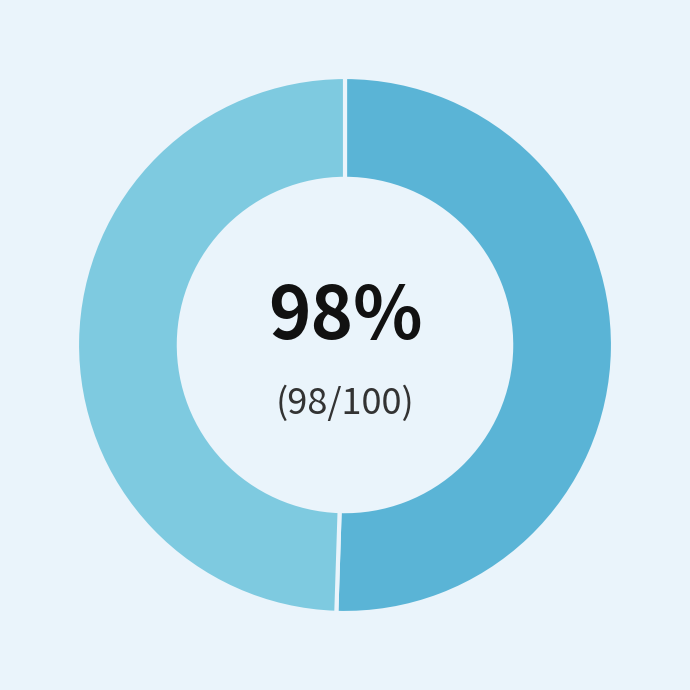

Which category has the biggest portion of the pie?

g1650810.21o